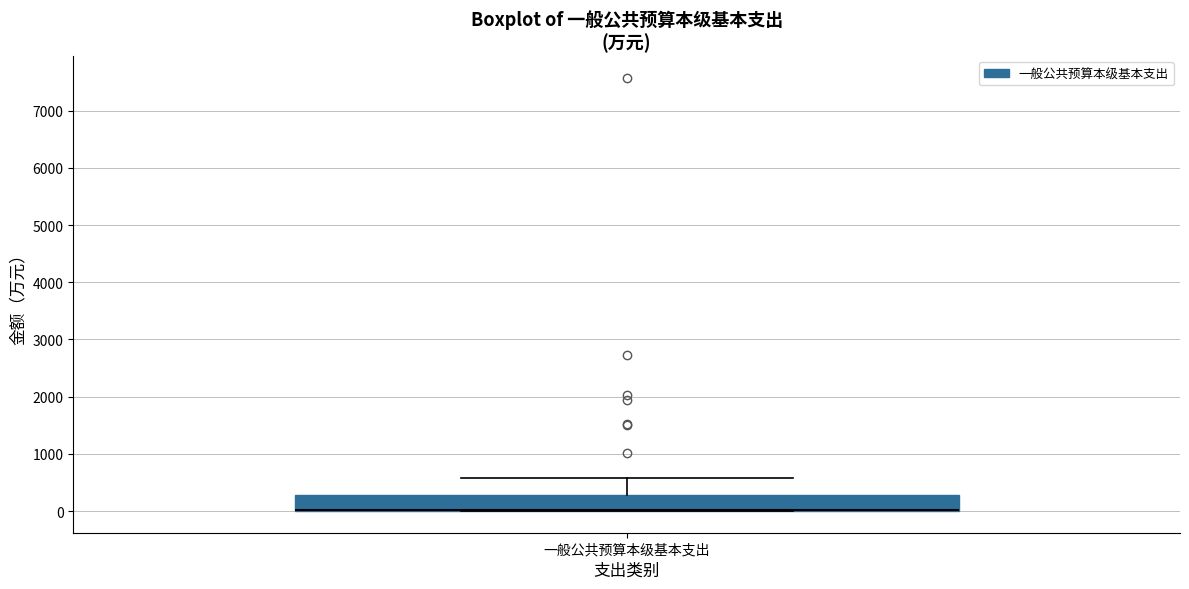

Where is the upper edge of the box for 一般公共预算本级基本支出 on the y-axis? The values are not printed on the chart, so give them approximately, as read against the axis.

300